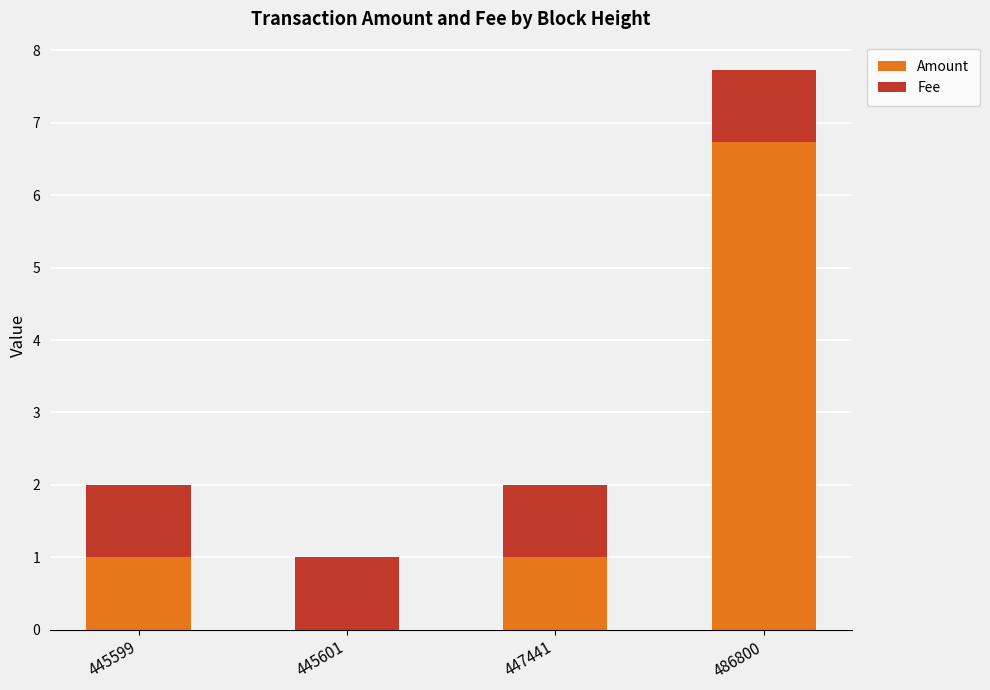

True or false: Amount has a value of 6.7 at 486800.

True